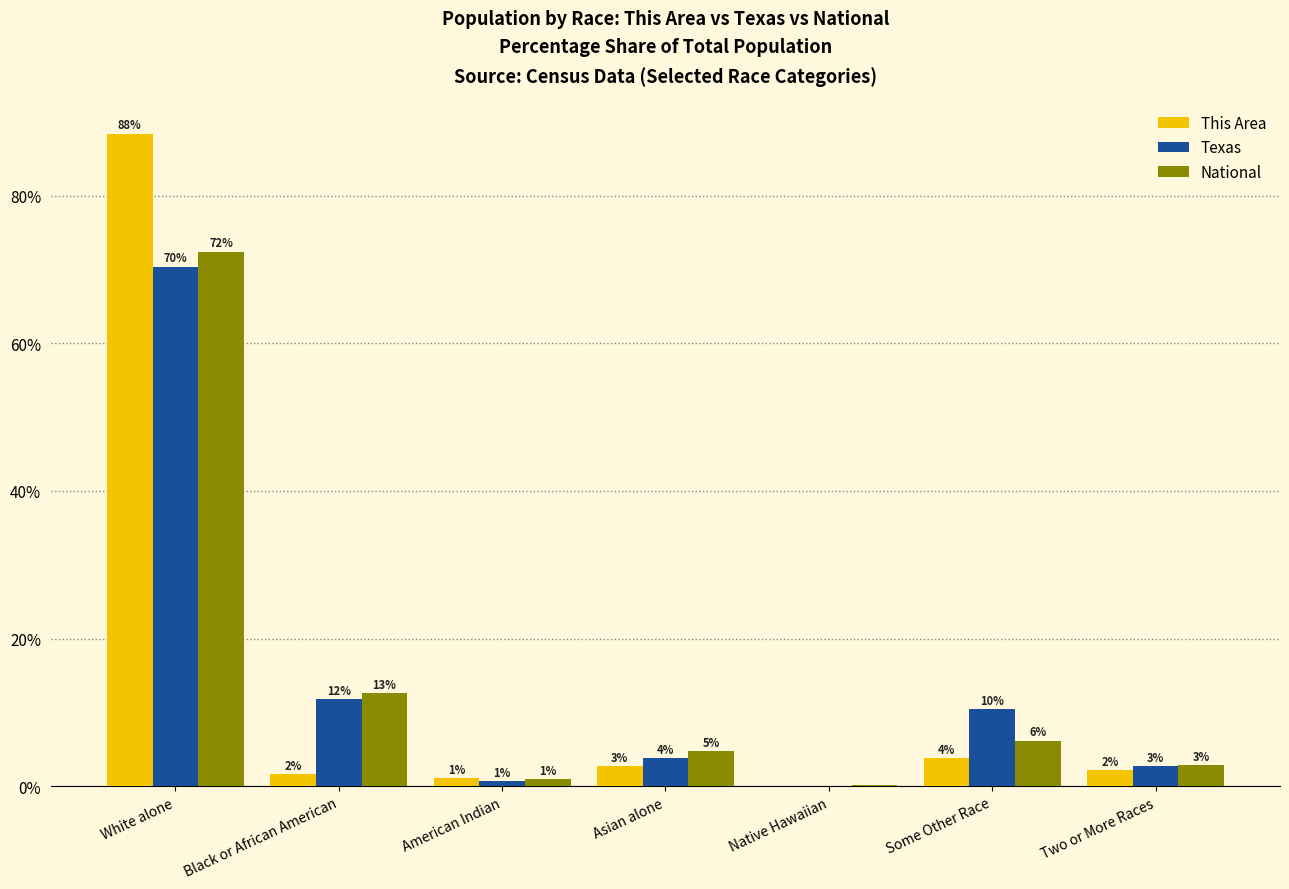

What is the maximum value shown in the chart?

88.4